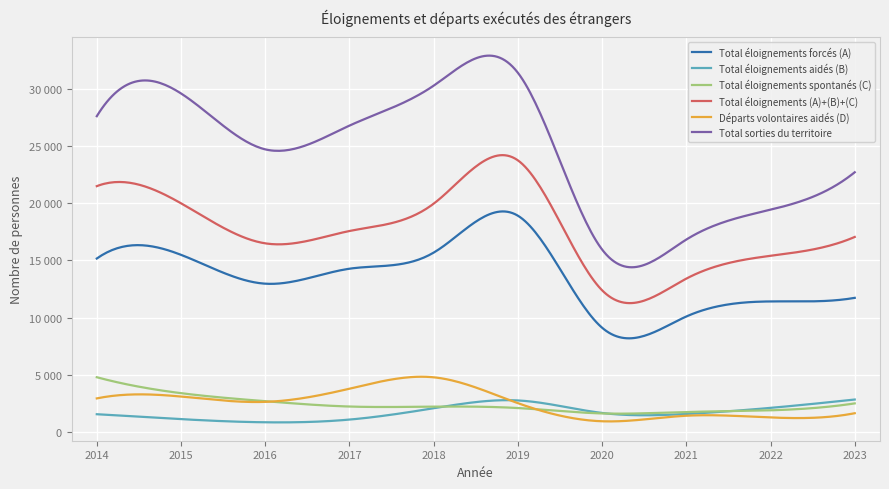

What is the difference between the second highest and minimum values in the Total éloignements (A)+(B)+(C) series?

9105